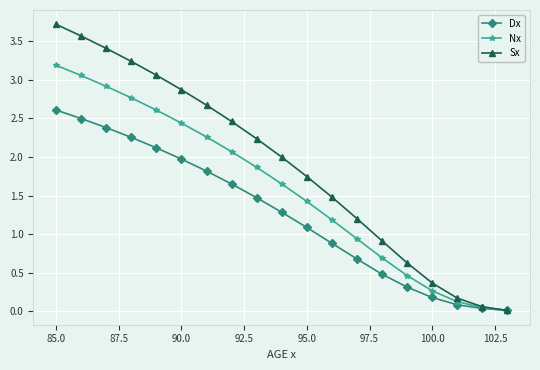

What are all the series names shown in the legend?

Dx, Nx, Sx